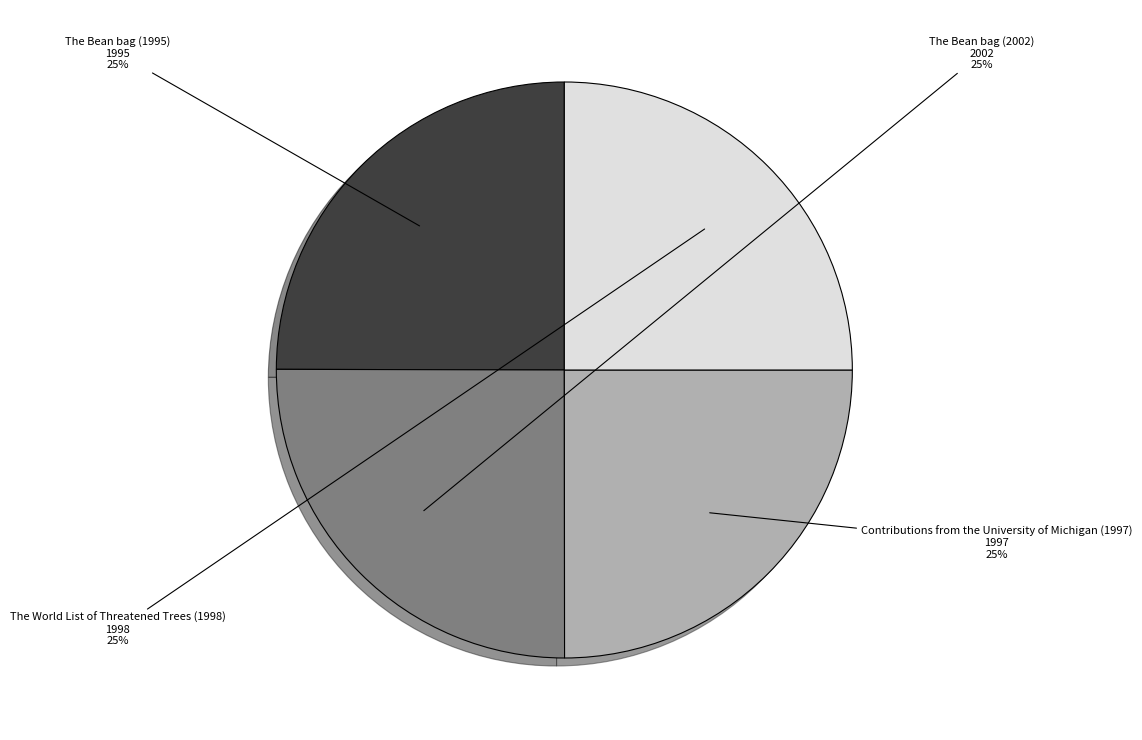

Approximately how many times larger is the value at The Bean bag (1995) compared to The Bean bag (2002)?

1.0